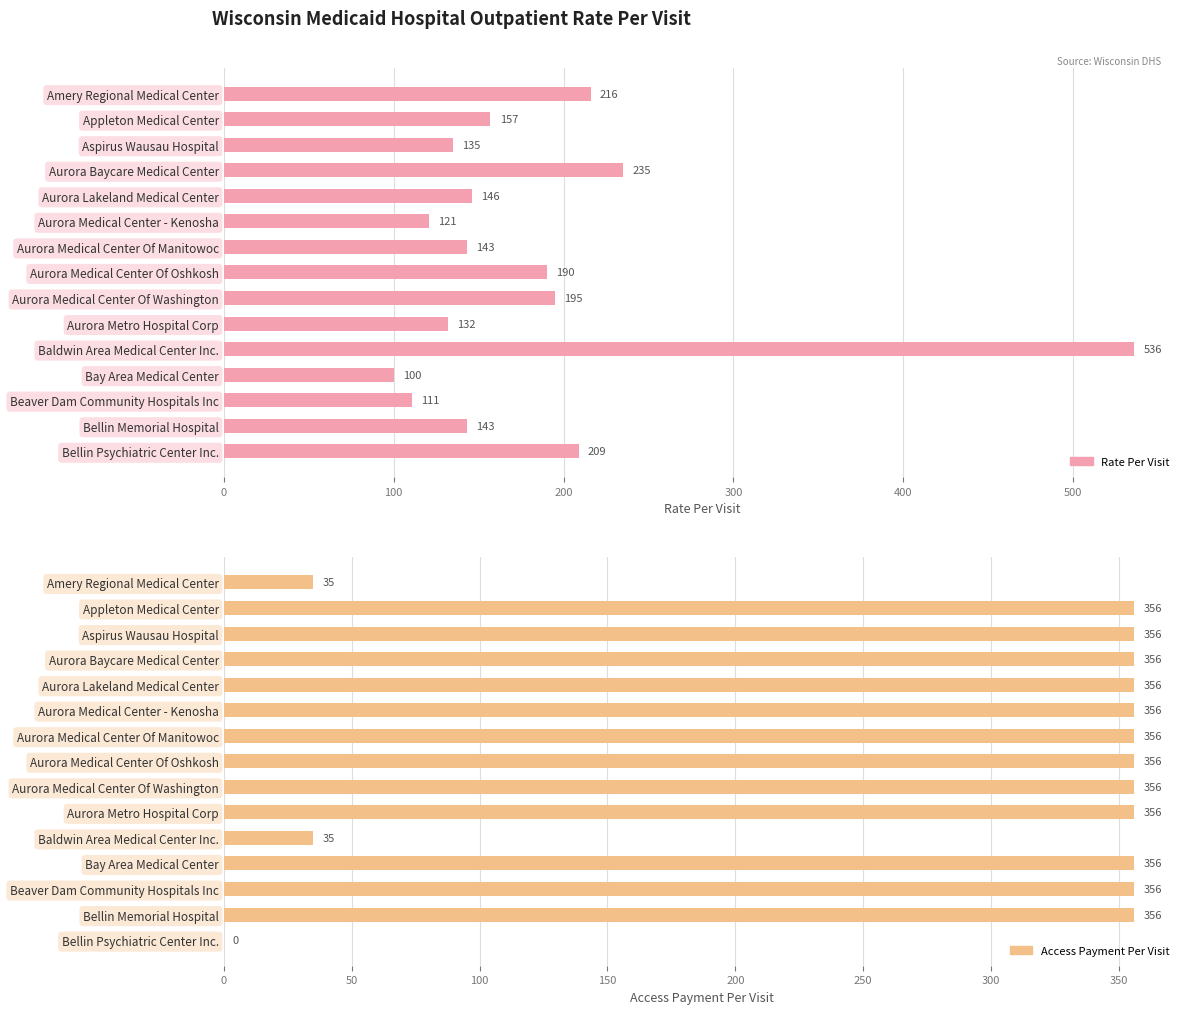

Is it true that Access Payment Per Visit equals 498 at Beaver Dam Community Hospitals Inc?

False